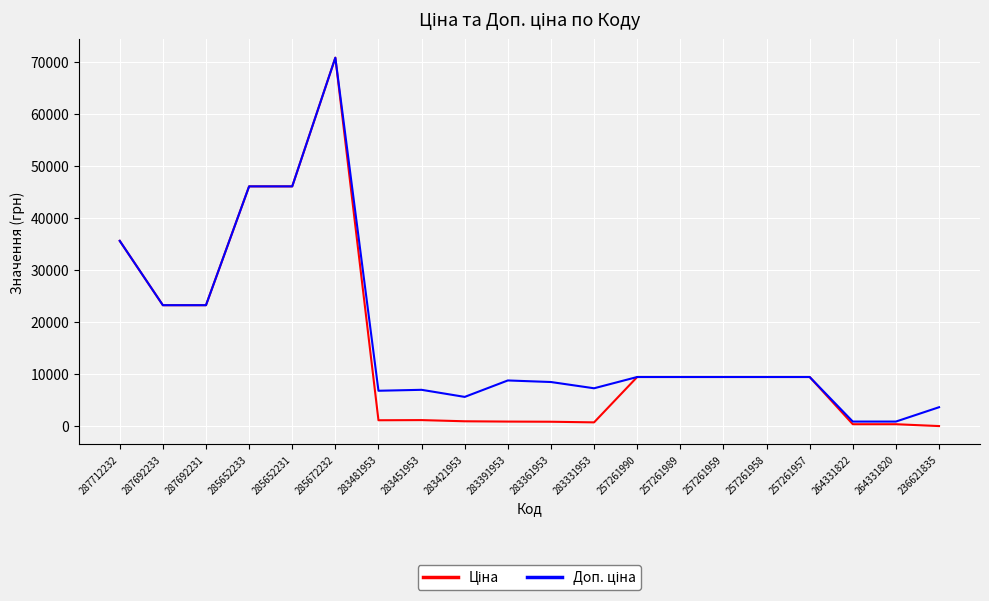

What is the maximum value shown in the chart?

70906.0